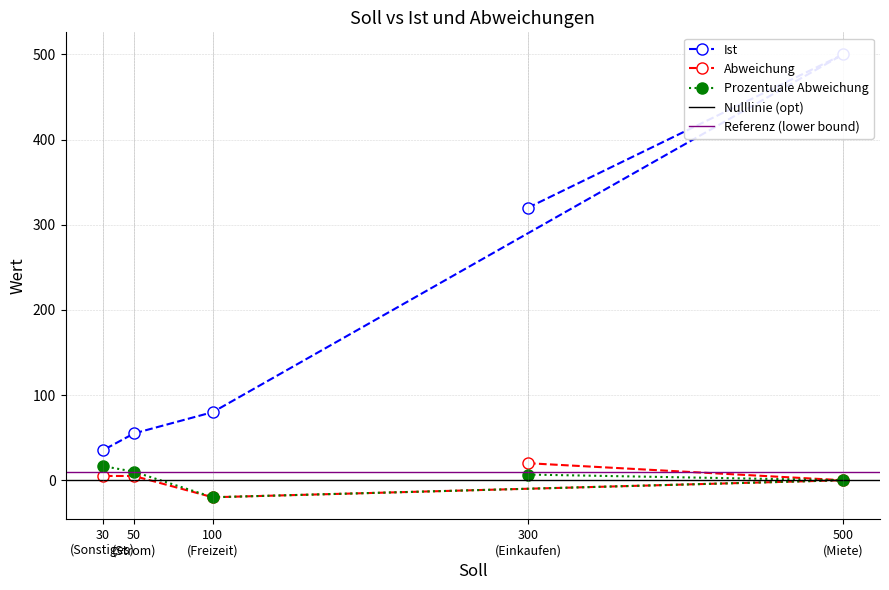

What is the maximum value for Ist?

500.0